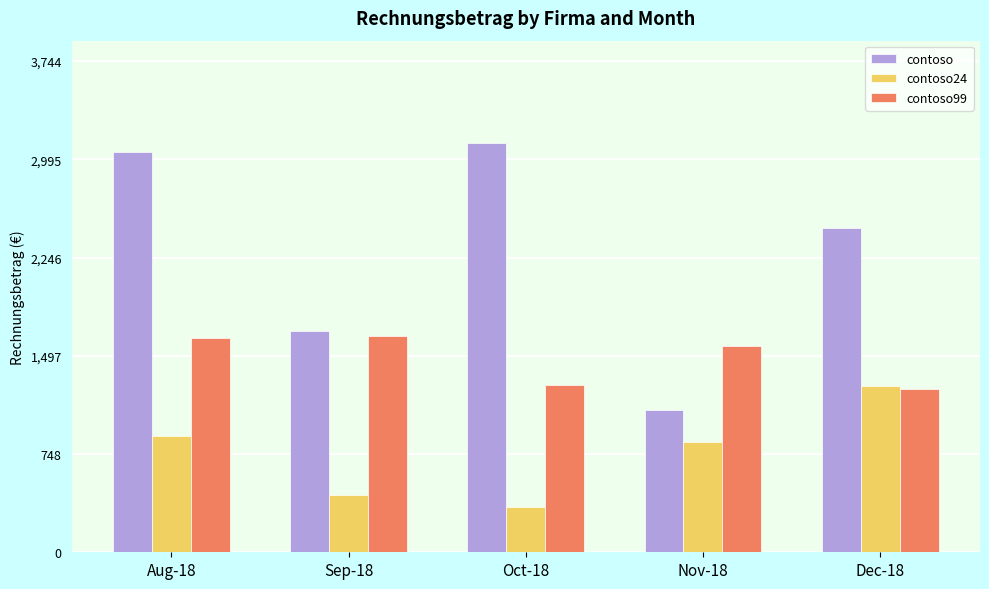

Where is contoso99 nearest to the value 1448?

Nov-18